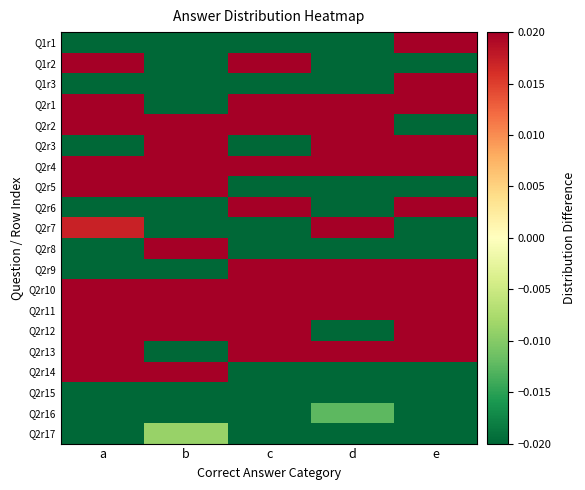

Rank the series at e from highest to lowest value.

Q2r9, Q1r3, Q2r13, Q1r1, Q2r1, Q2r4, Q2r11, Q2r3, Q2r12, Q2r10, Q2r6, Q2r7, Q2r2, Q1r2, Q2r17, Q2r8, Q2r5, Q2r15, Q2r16, Q2r14